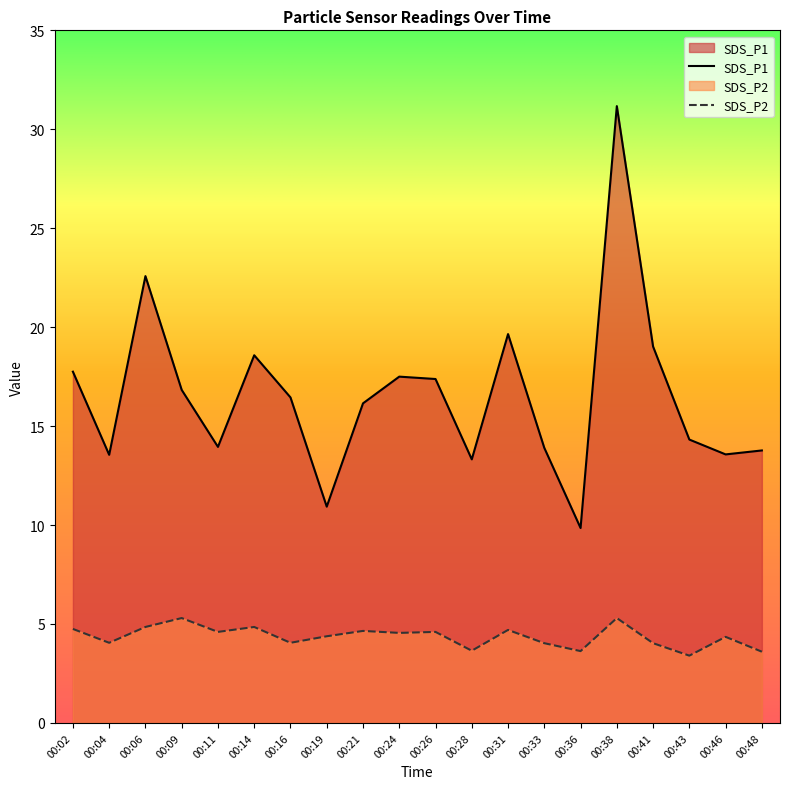

What is the approximate value of SDS_P1 at 00:21?

16.1